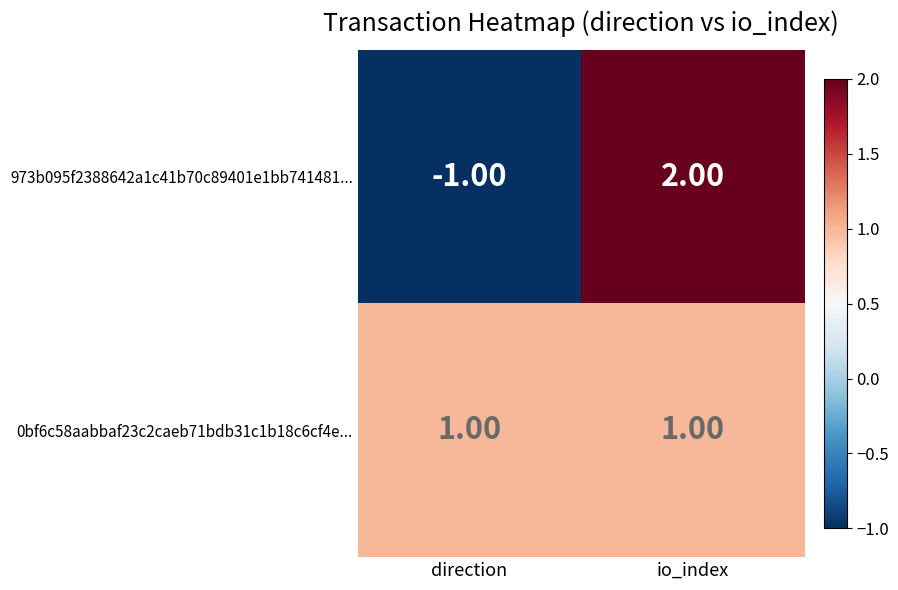

List the series in order of their overall mean, lowest first.

973b095f2388642a1c41b70c89401e1bb741481..., 0bf6c58aabbaf23c2caeb71bdb31c1b18c6cf4e...